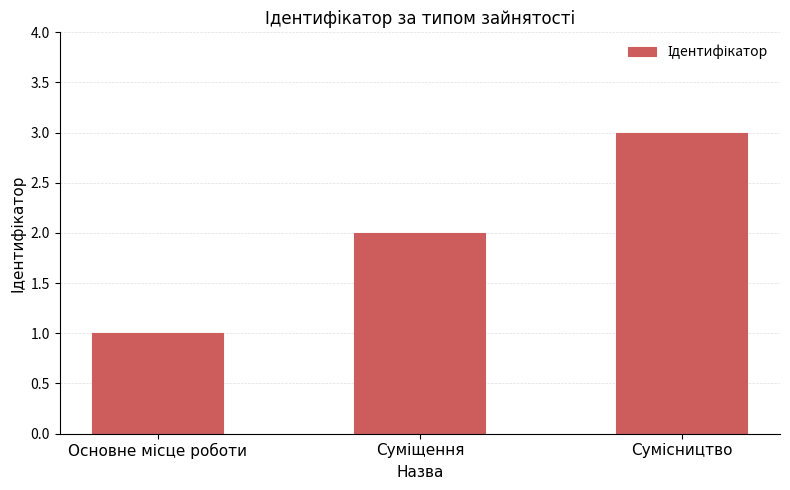

What is the sum of all values?

6